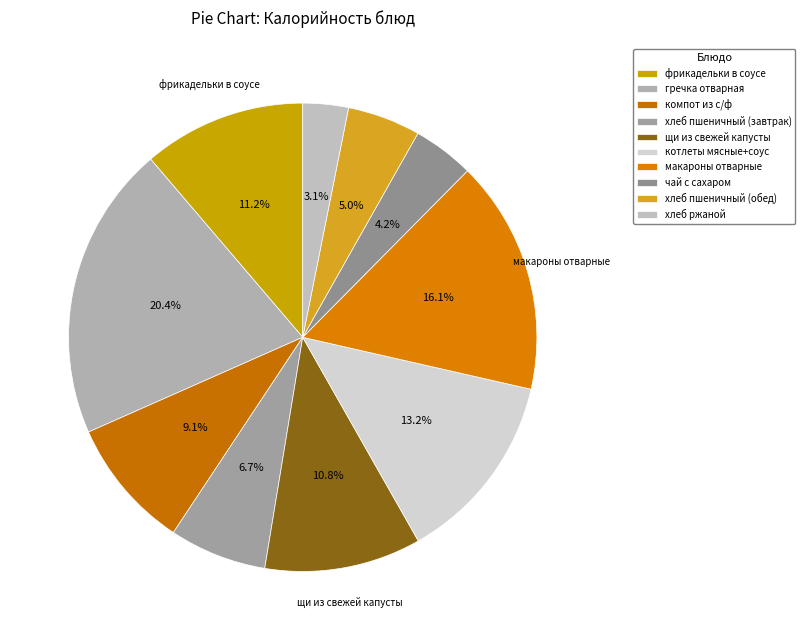

How many slices are in this pie chart?

10